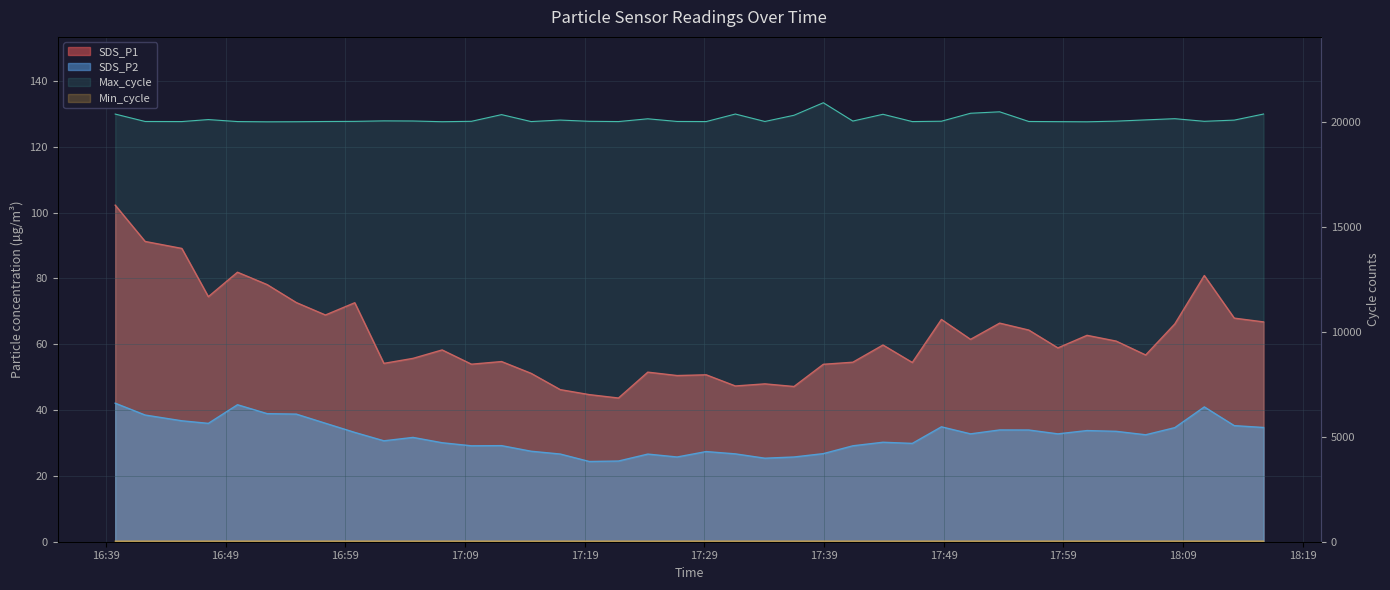

What is the approximate value of Max_cycle at 2021/12/17 17:19:24?

20035.0